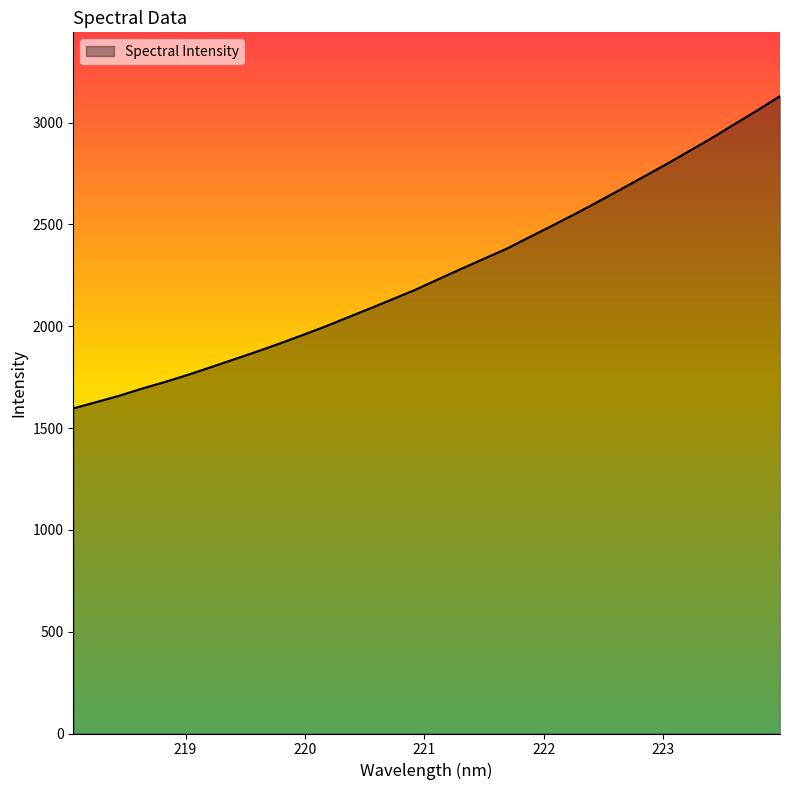

What is the difference between the maximum and minimum values?

1533.8